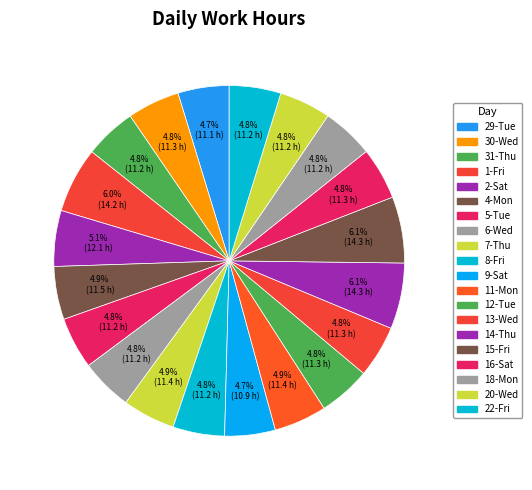

How many slices are in this pie chart?

20